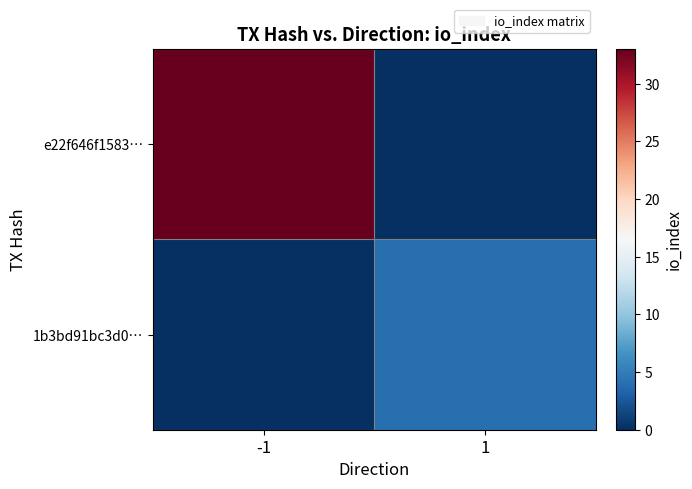

Reading left to right, extract all data points from this chart.

e22f646f1583…: -1=33	1=0
1b3bd91bc3d0…: -1=0	1=4